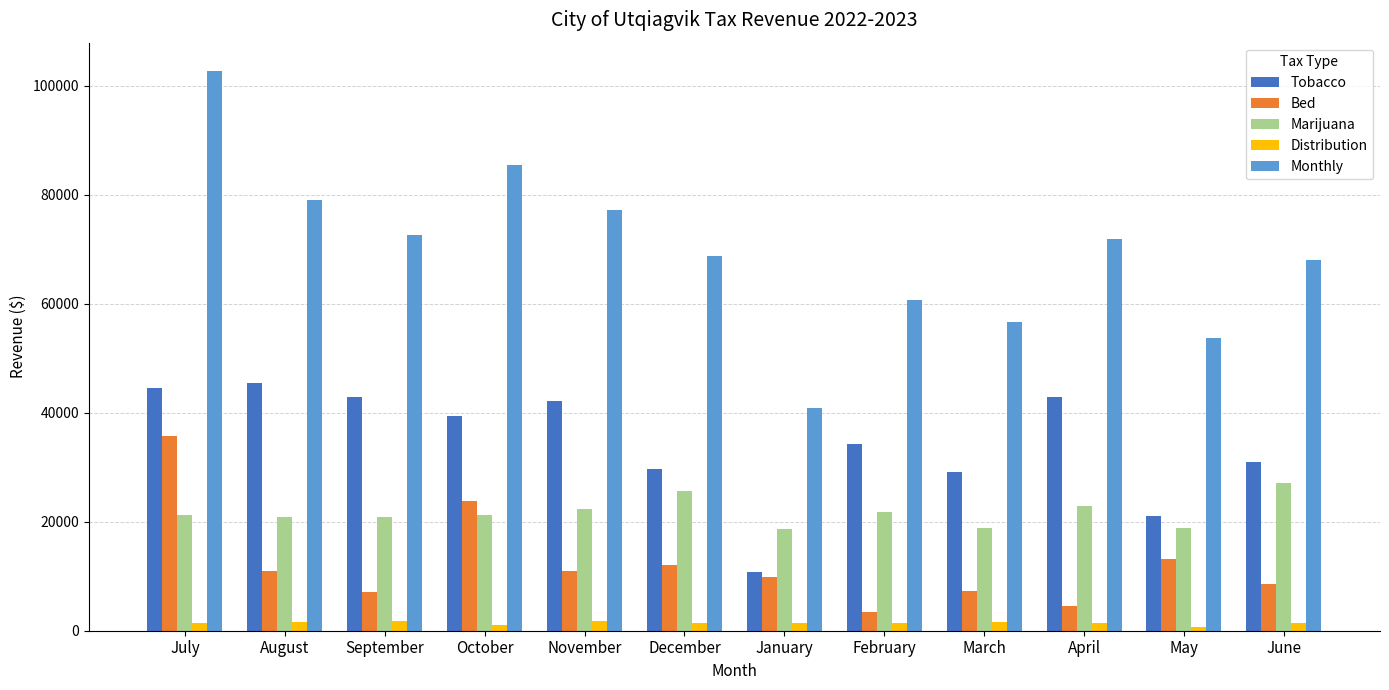

At which category does the chart reach its peak across all series?

July